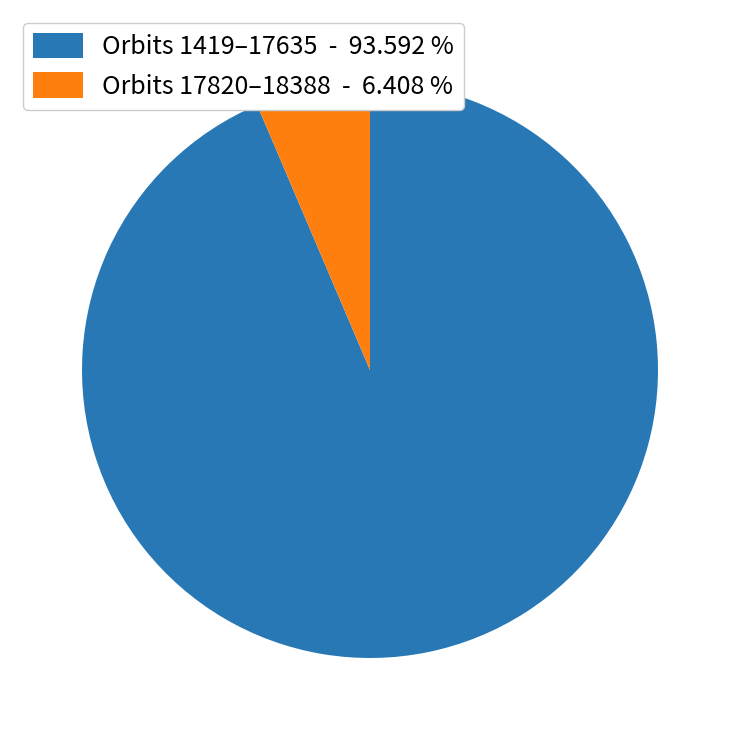

Which category has the biggest portion of the pie?

Orbits 1419–17635 - 93.592 %